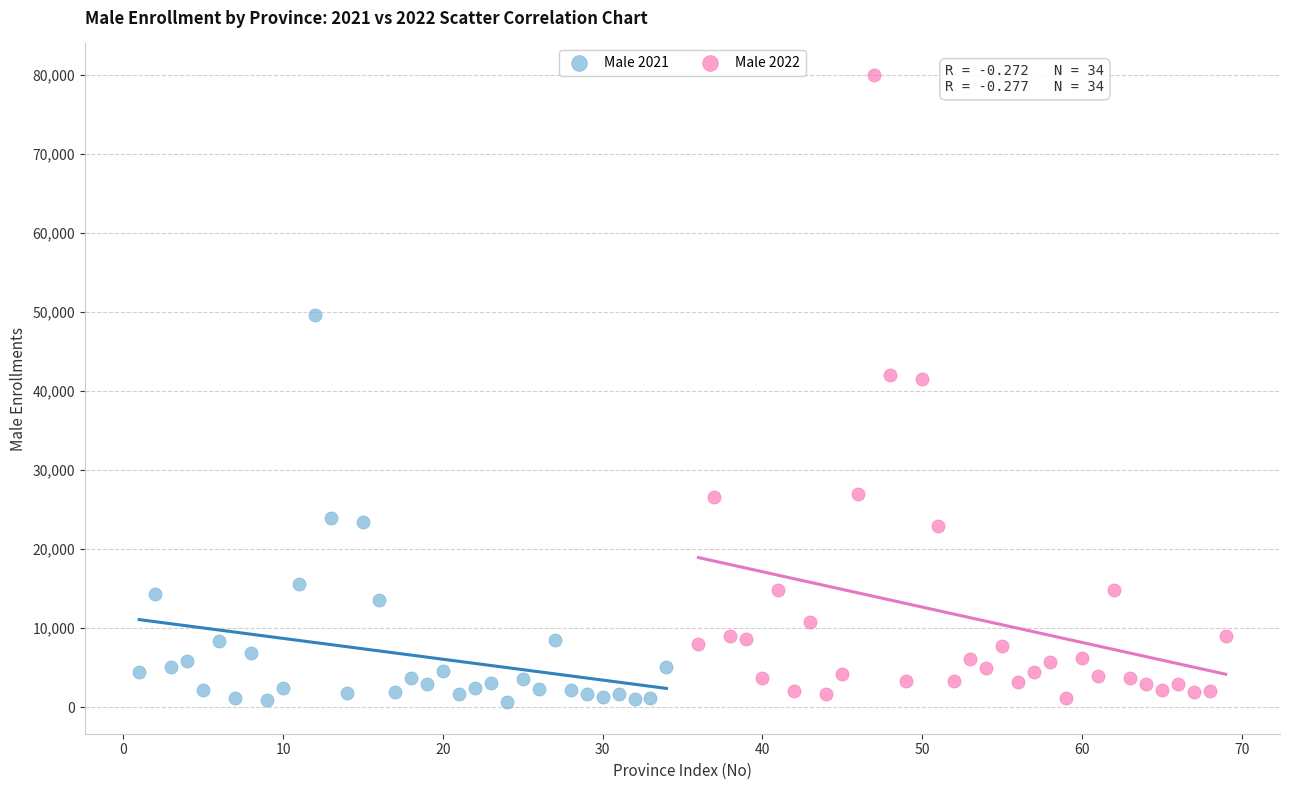

Which series contains the highest Y value?

Male 2022